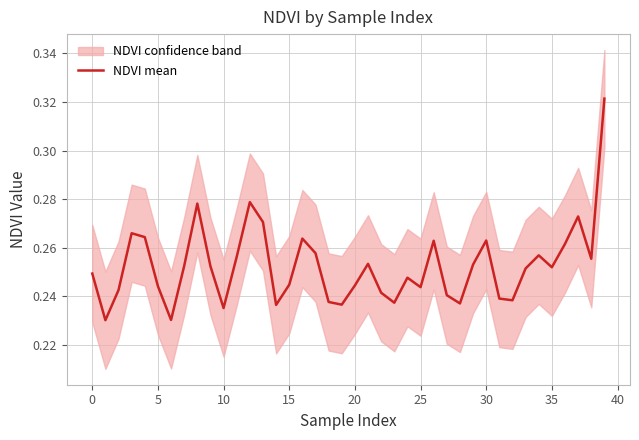

Read the value at 39.

0.3